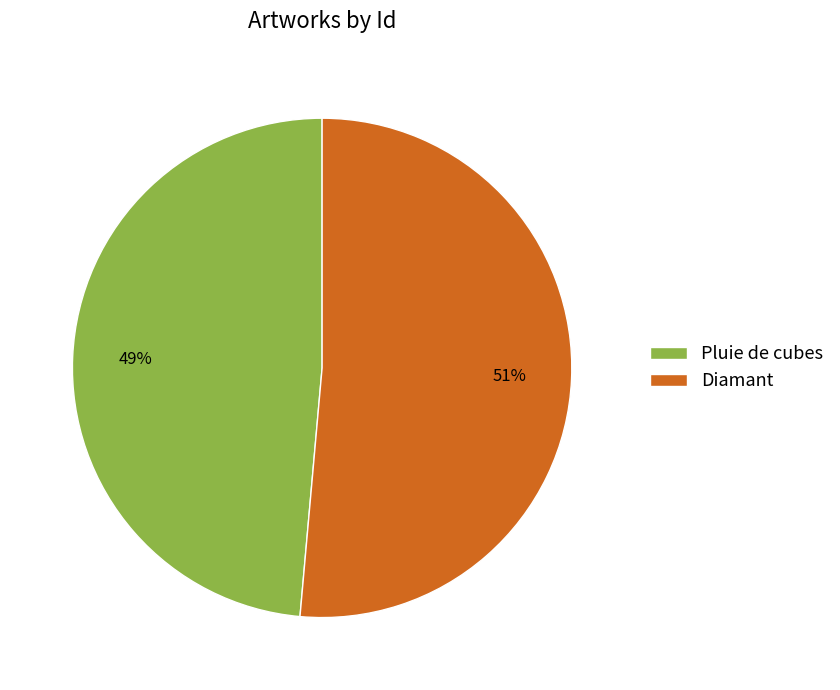

Which has a higher value, Diamant or Pluie de cubes?

Diamant